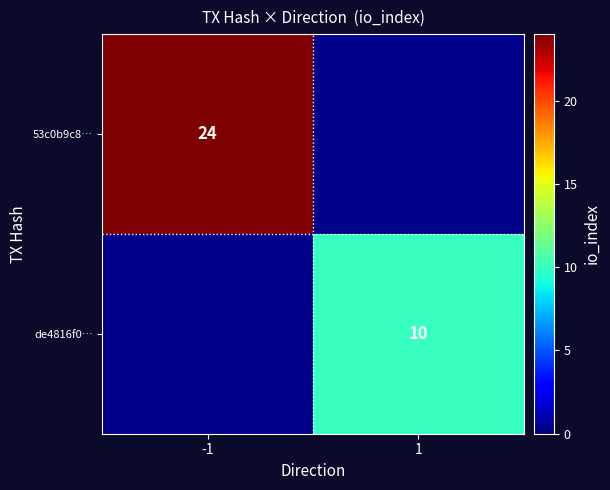

What is the difference between the highest and lowest values at 1?

10